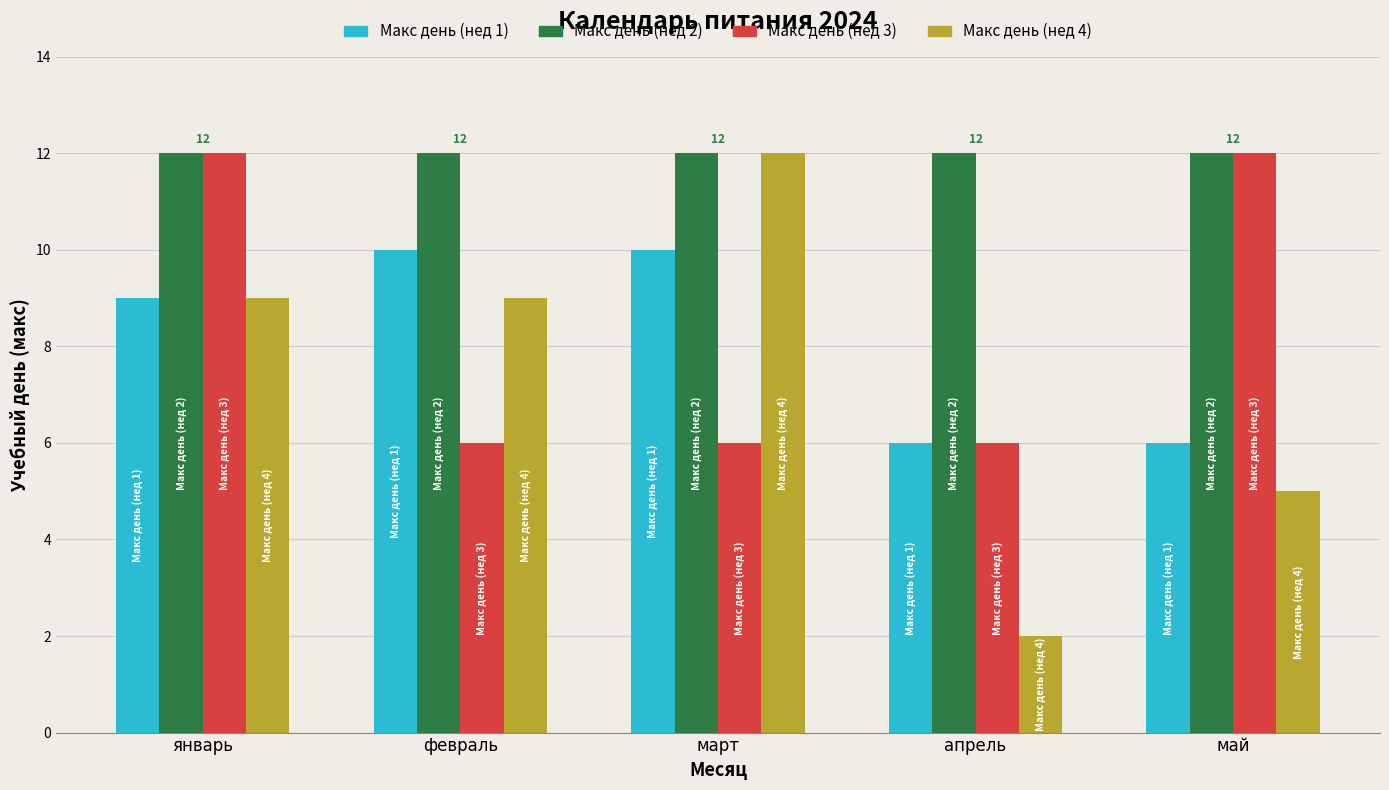

What is the average value of the Макс день (нед 4) series?

7